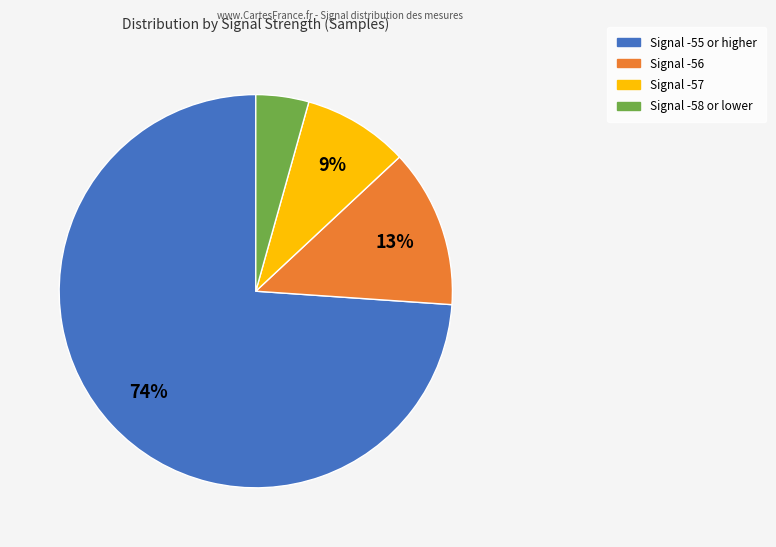

To the nearest percent, what is the average slice percentage?

25%